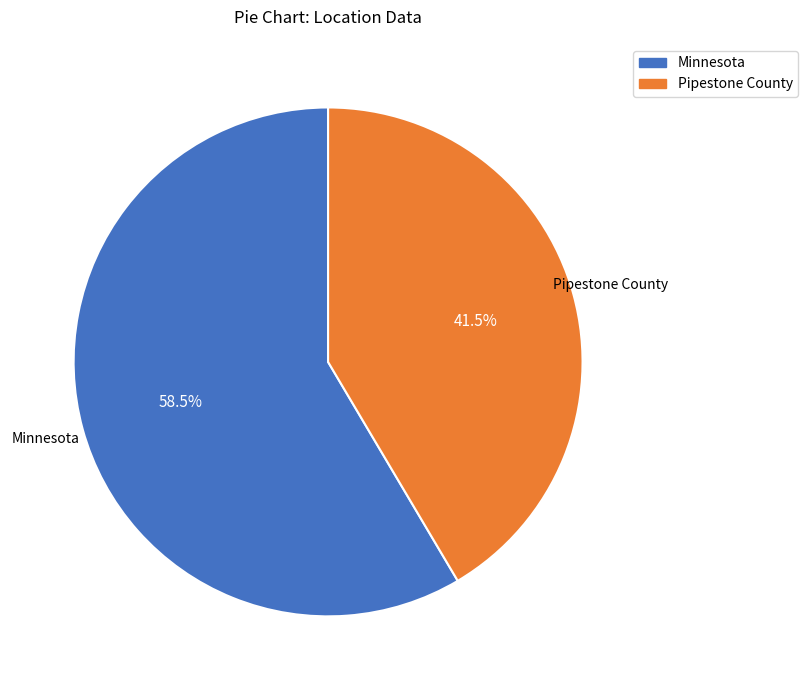

Rank the categories by value from highest to lowest.

Minnesota, Pipestone County